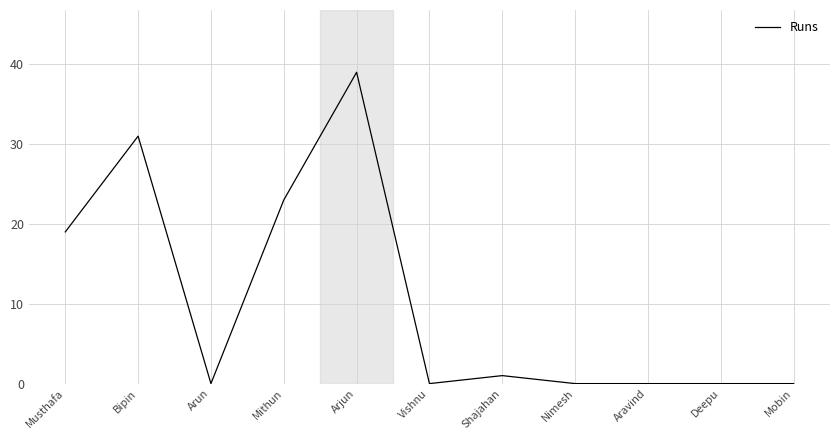

What position from the left is Arun?

3